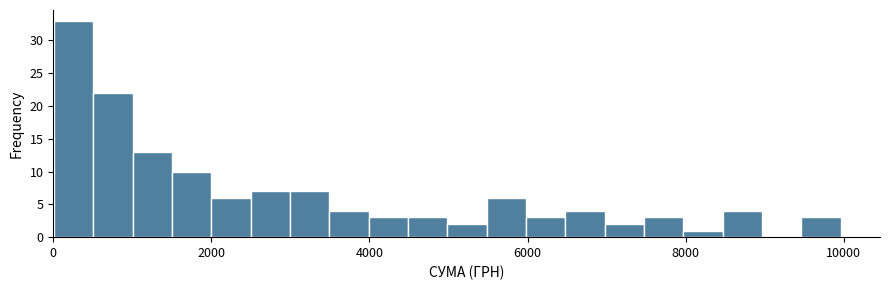

Around what value on the x-axis is the tallest bar? Give the approximate position of its centre, as read against the axis.

200